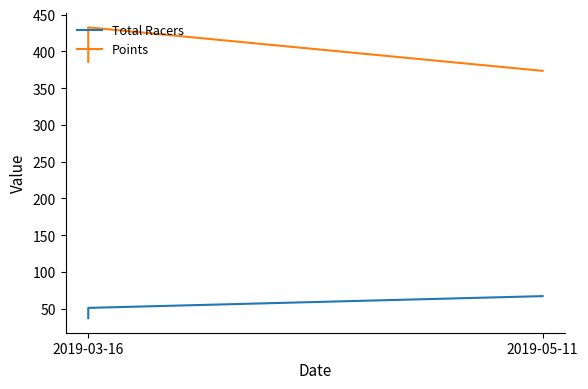

What position from the right is 2?

1